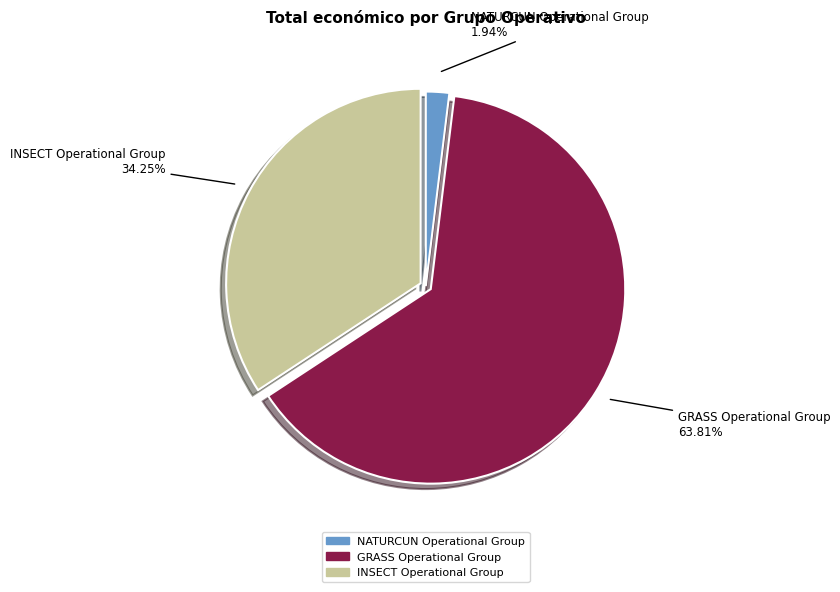

Which slice is the largest?

GRASS Operational Group